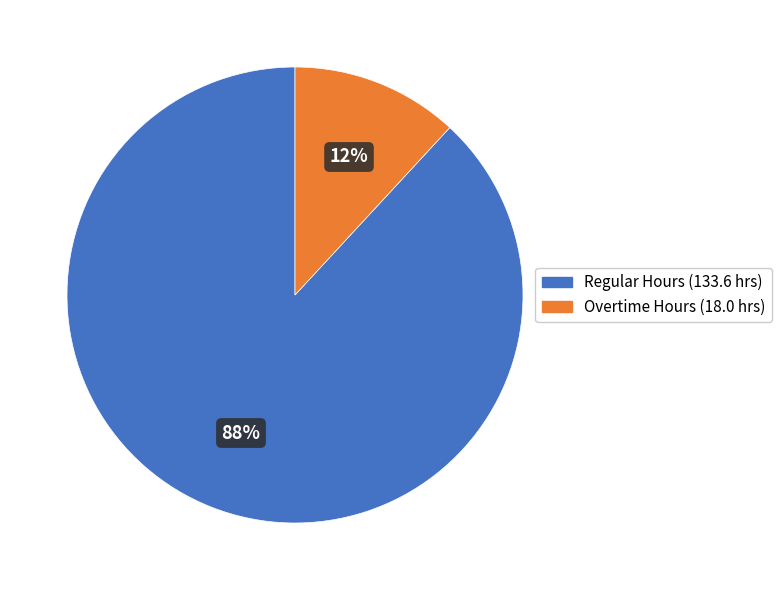

Does any single category account for the majority?

Yes